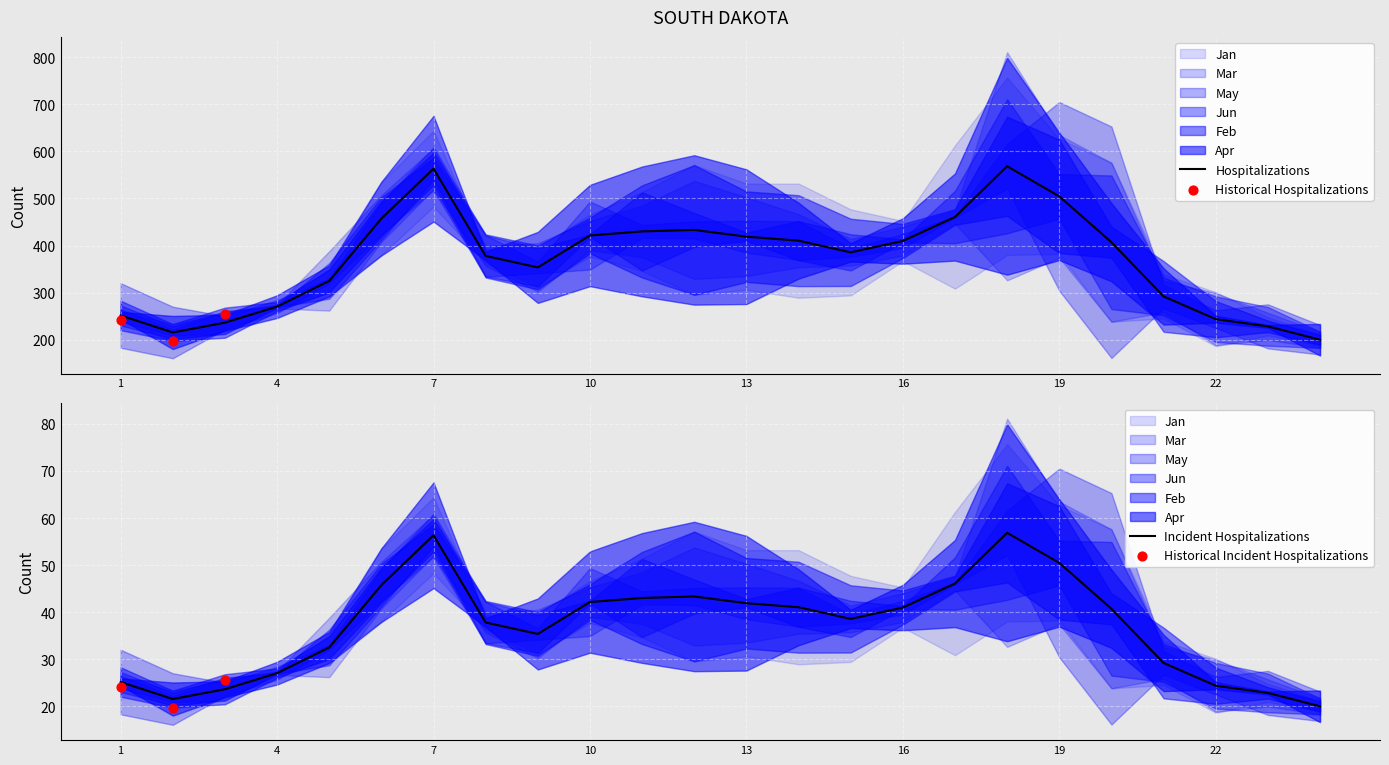

What is the minimum value for Hospitalizations?

199.7